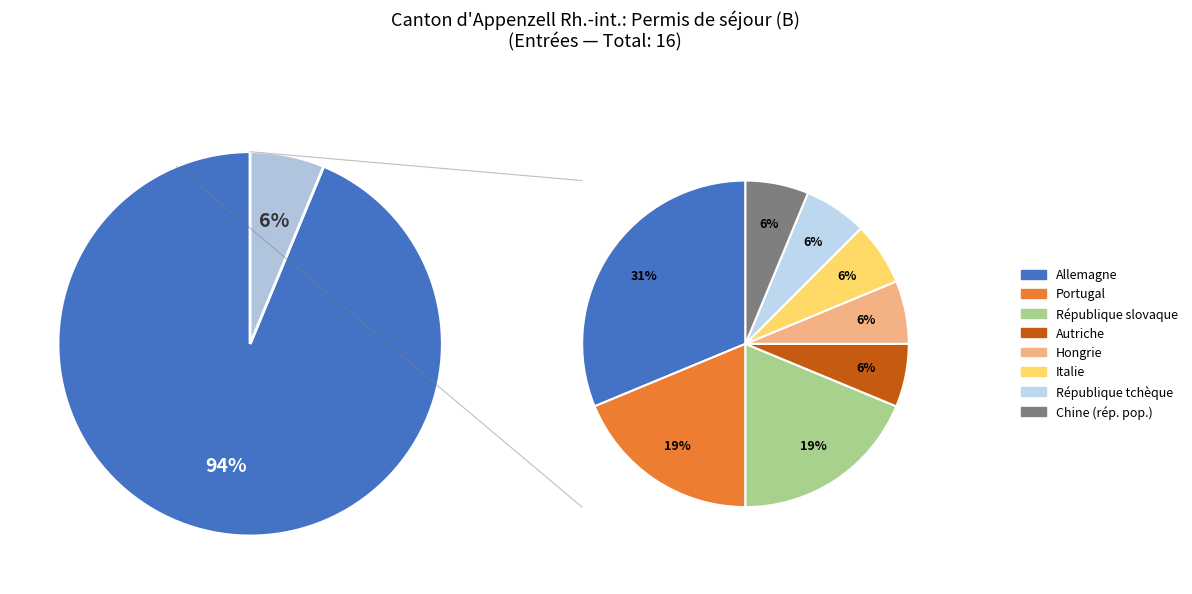

What percentage is the Chine (rép. pop.) slice, to the nearest percent?

6%